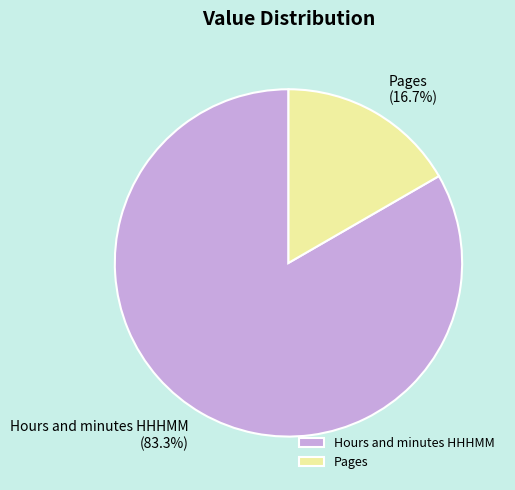

To the nearest percent, what is the average slice percentage?

50%